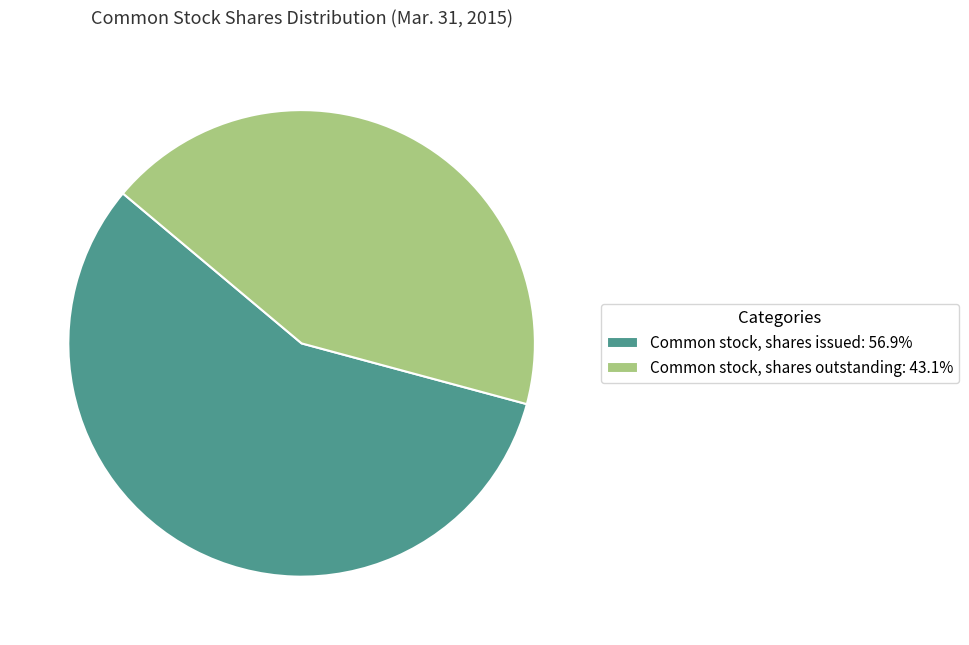

What is the smallest slice in the pie chart?

Common stock, shares outstanding